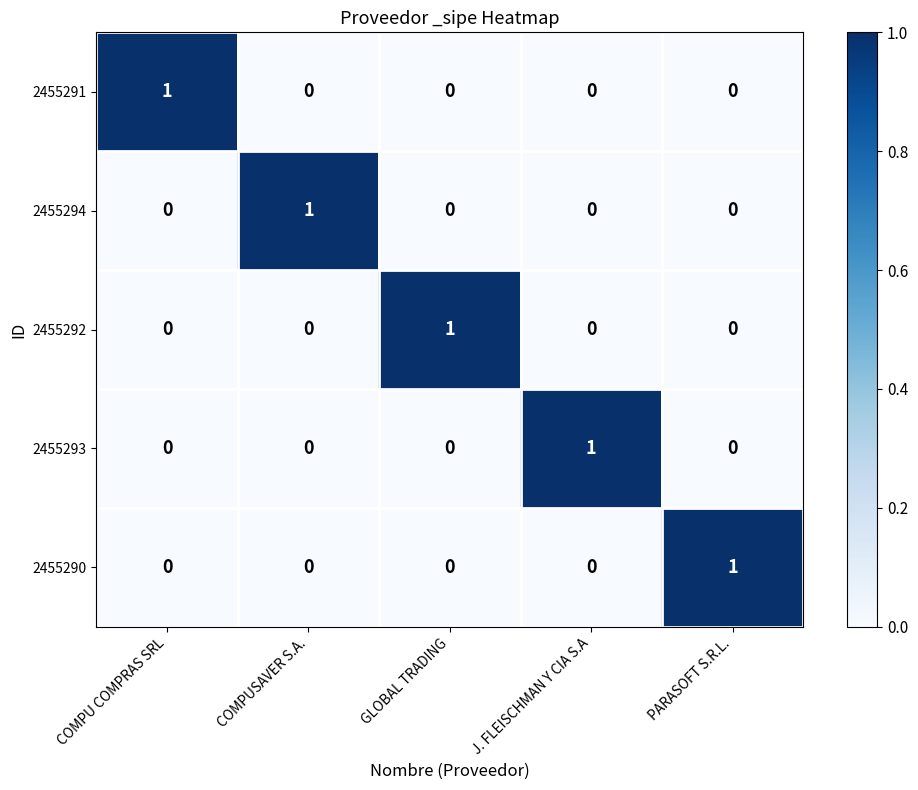

The value of 2455291 at J. FLEISCHMAN Y CIA S.A is -1. True or false?

False